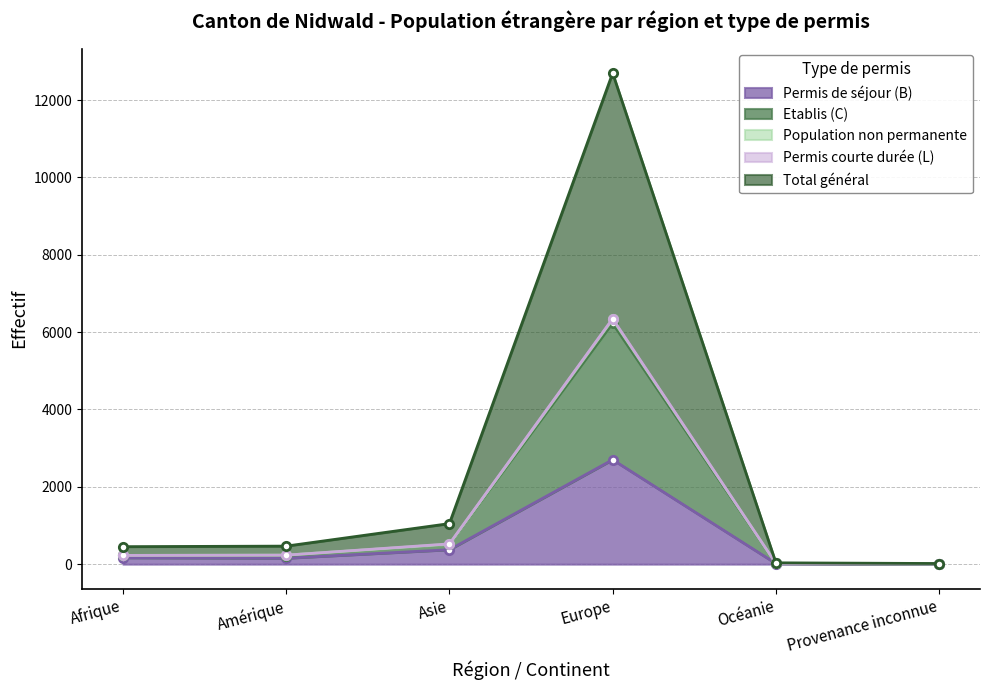

Which series has the largest range (max minus min)?

Total général